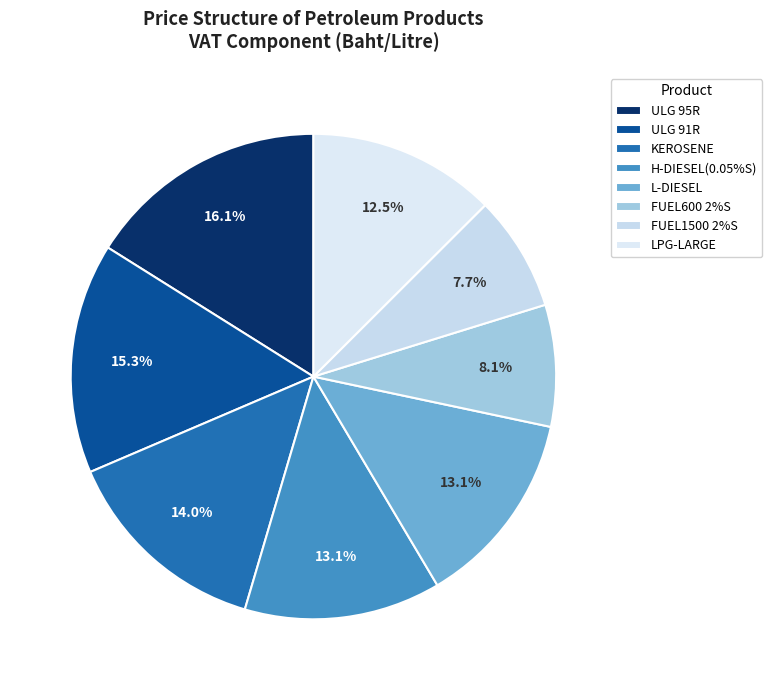

How many segments does this pie chart have?

8